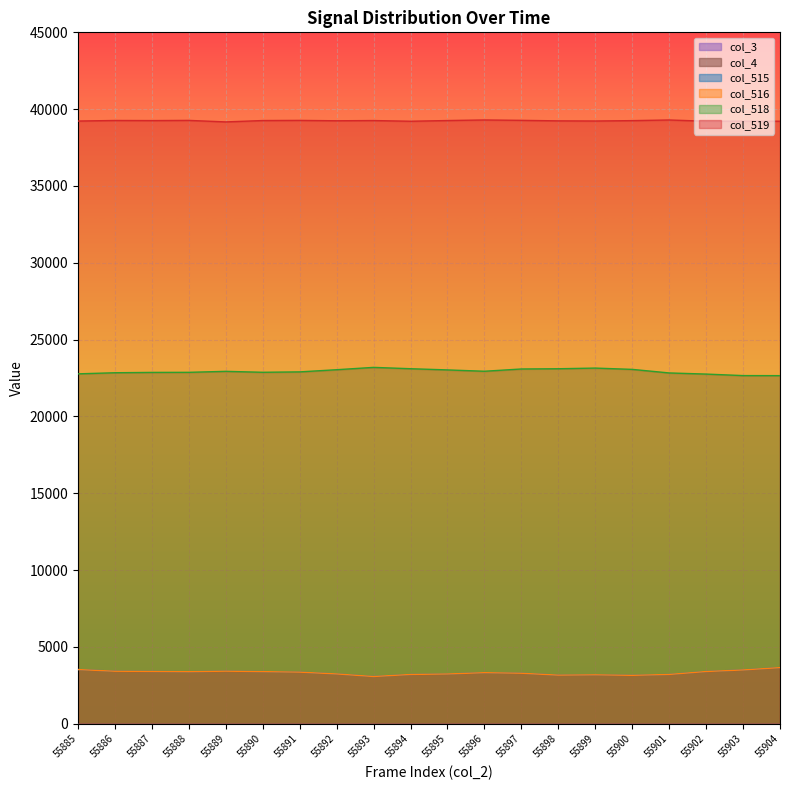

At which category does the chart reach its peak across all series?

55896